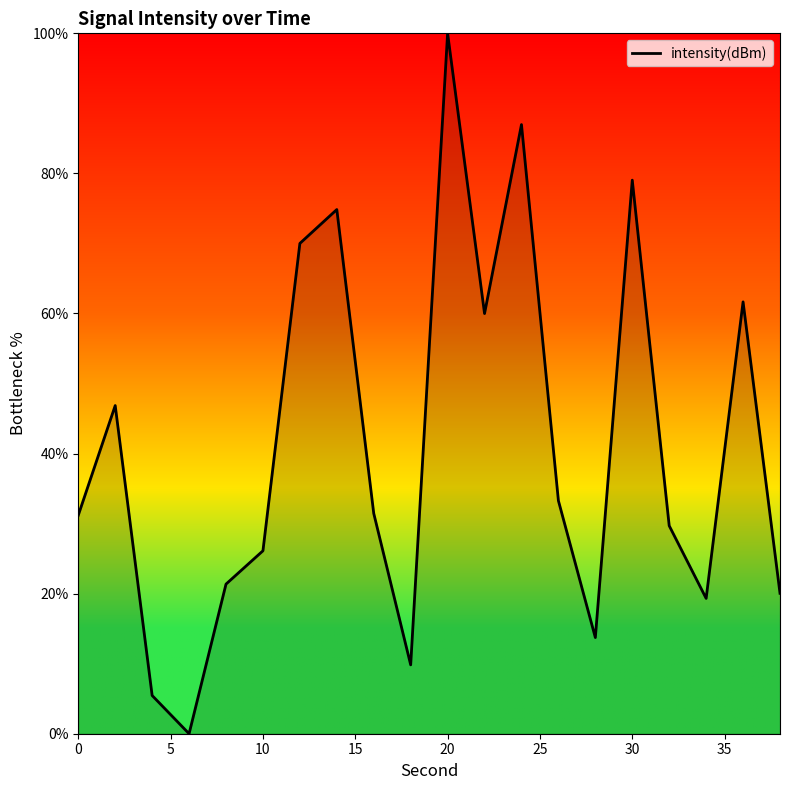

What is the difference between the maximum and minimum values?

100.0